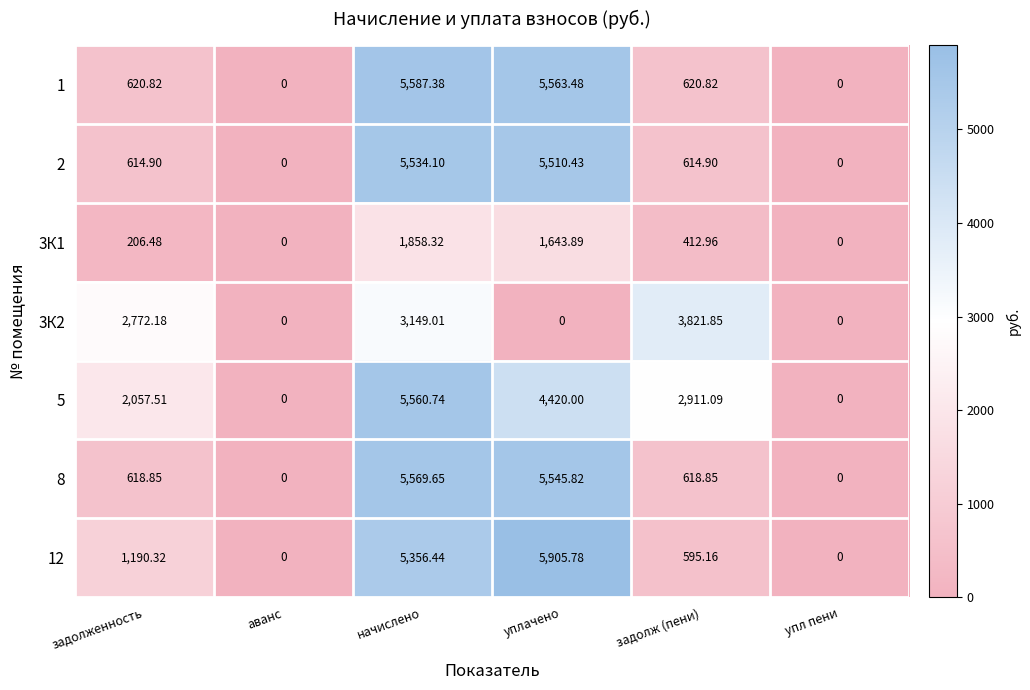

Which series has the widest spread of values?

12